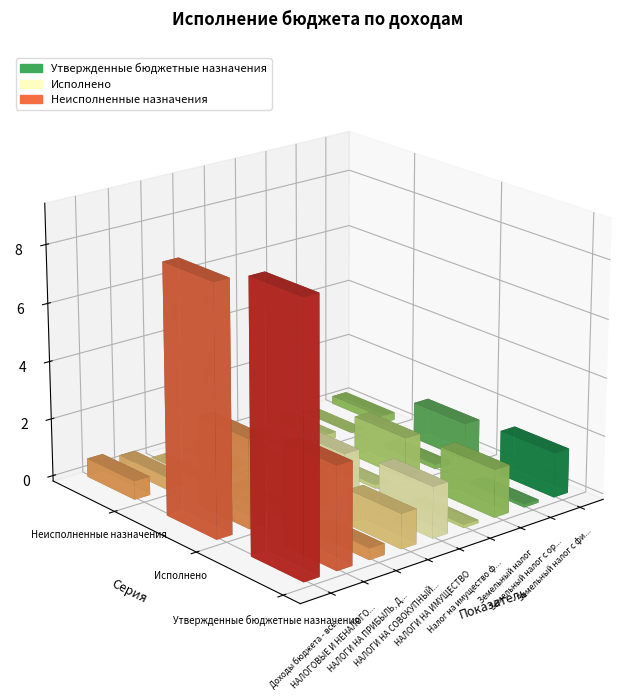

Are the bars grouped side by side (vs. stacked)?

Yes